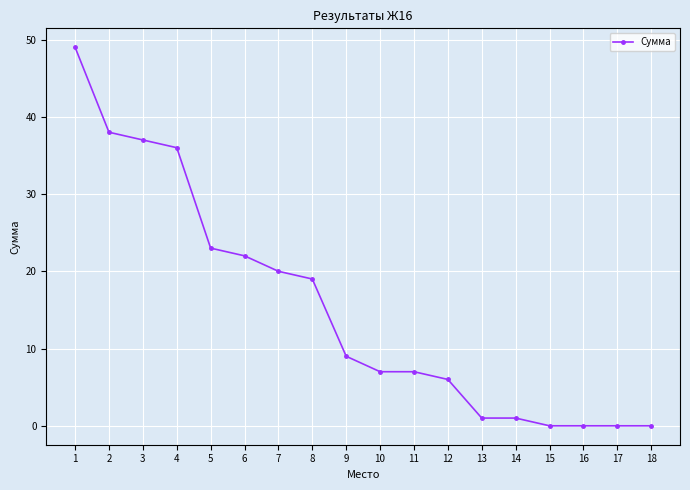

Where is the data nearest to the value 24?

5